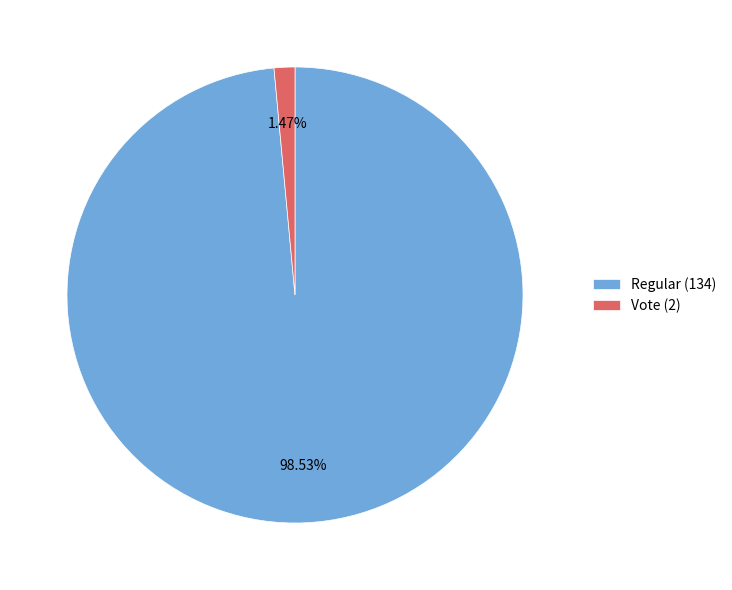

What is the largest slice in the pie chart?

Regular (134)